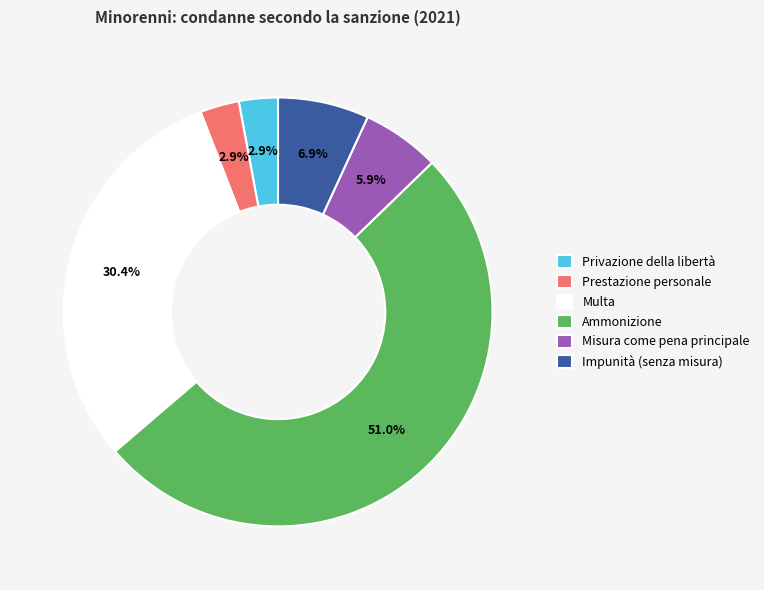

What is the ratio of the value at Privazione della libertà to the value at Impunità (senza misura)?

0.4